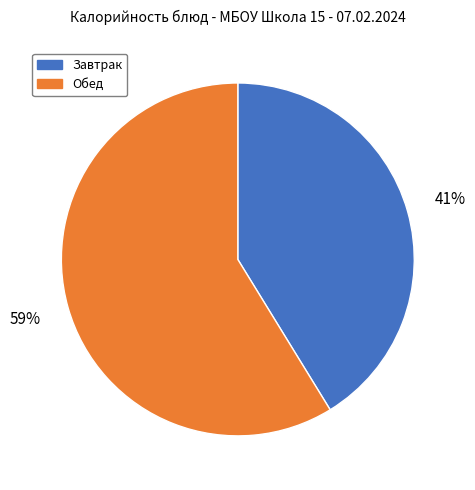

Do Завтрак and Обед together represent more than half of the pie?

Yes